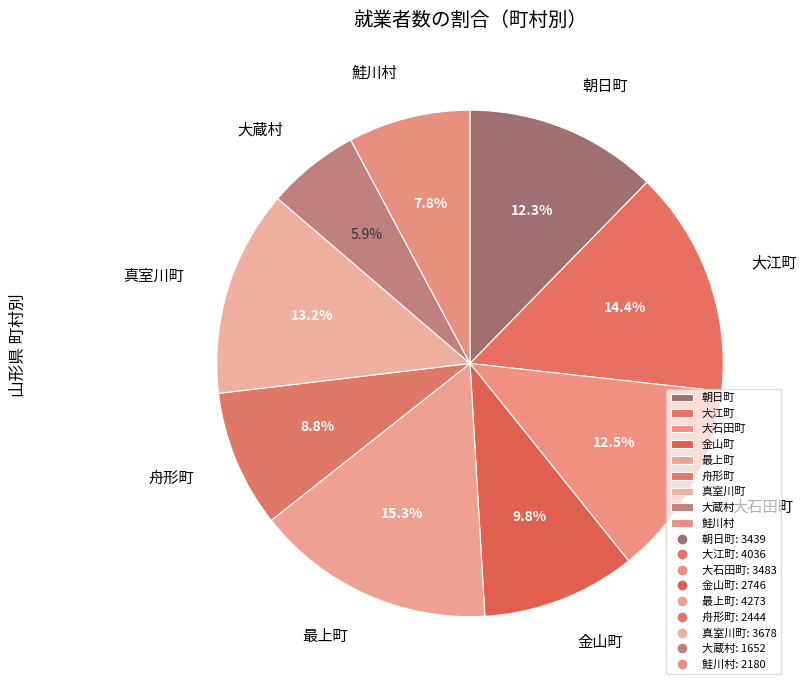

Count the number of slices in the pie.

9